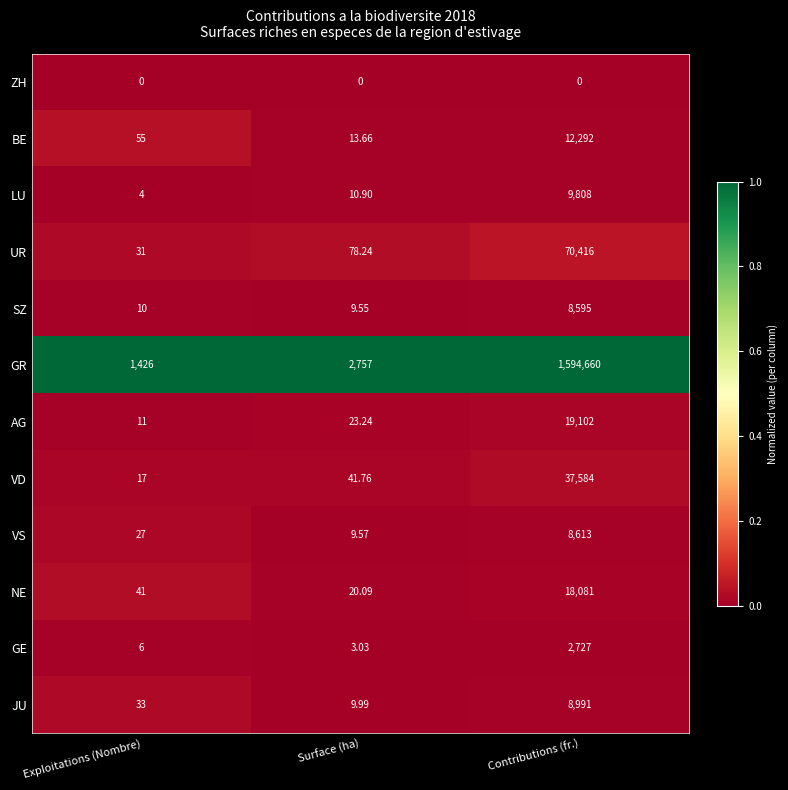

How many series are shown in this chart?

12